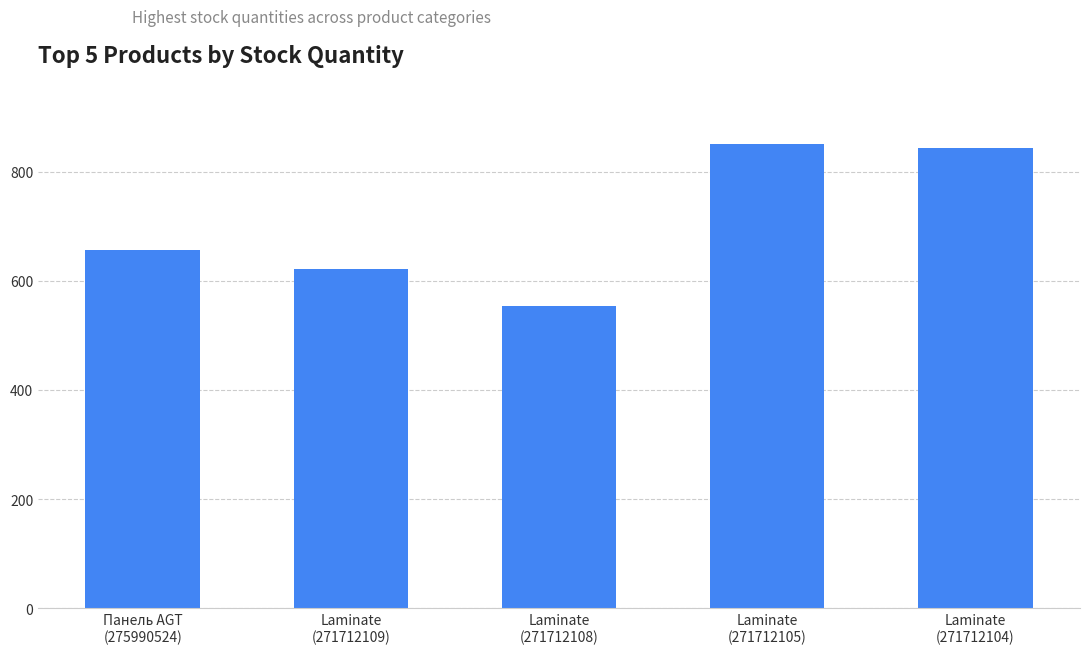

How many bars are there in total?

5